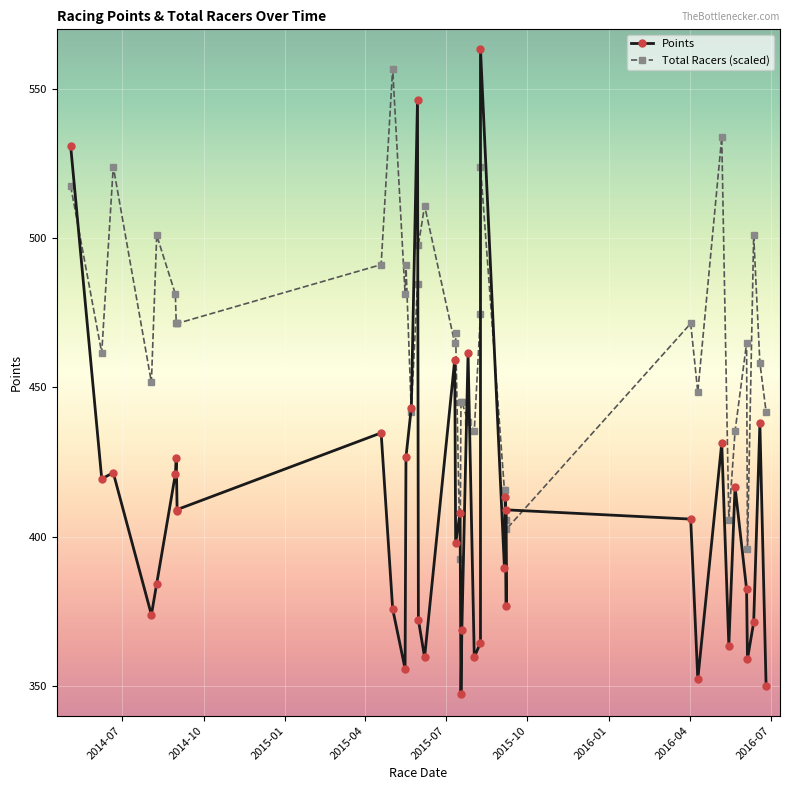

What is the smallest value displayed?

347.4